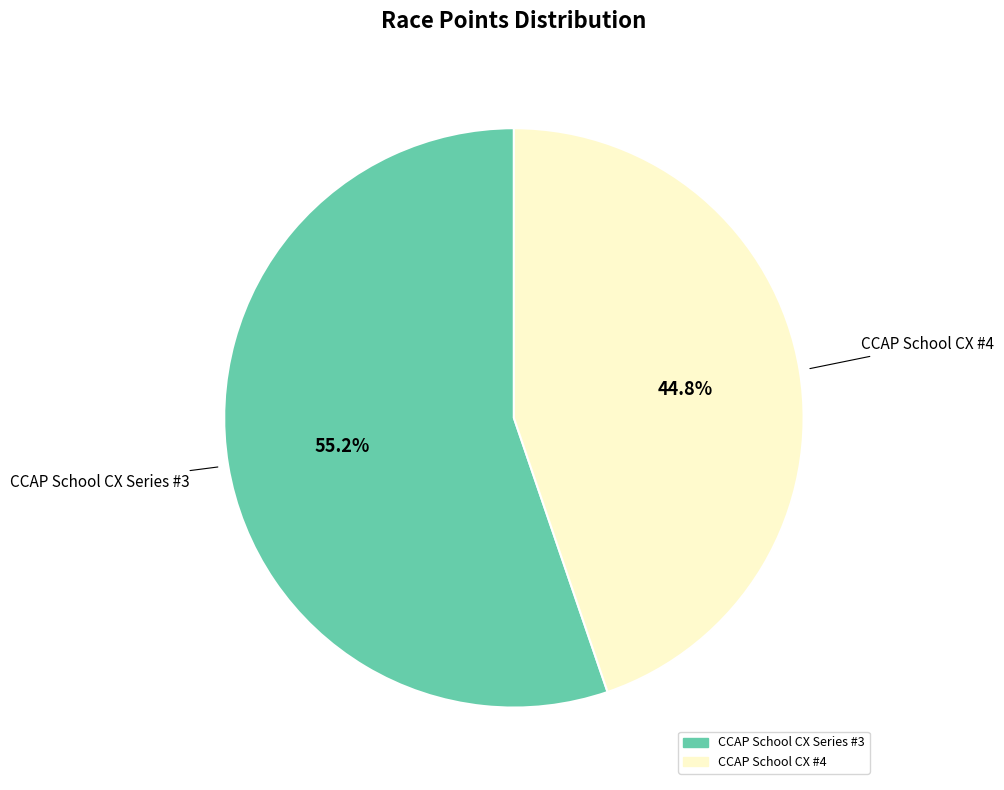

To the nearest percent, what is the average slice percentage?

50%